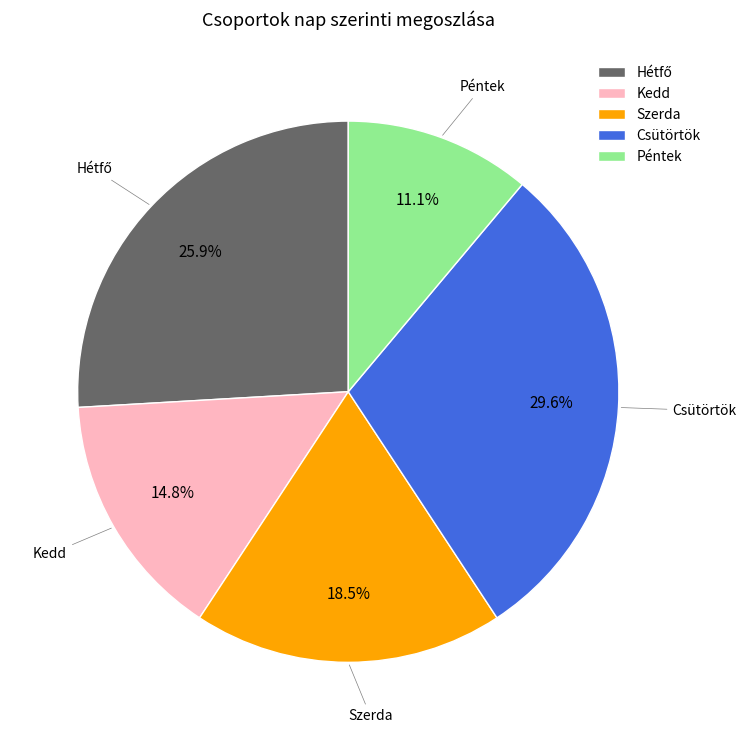

How many slices are in this pie chart?

5